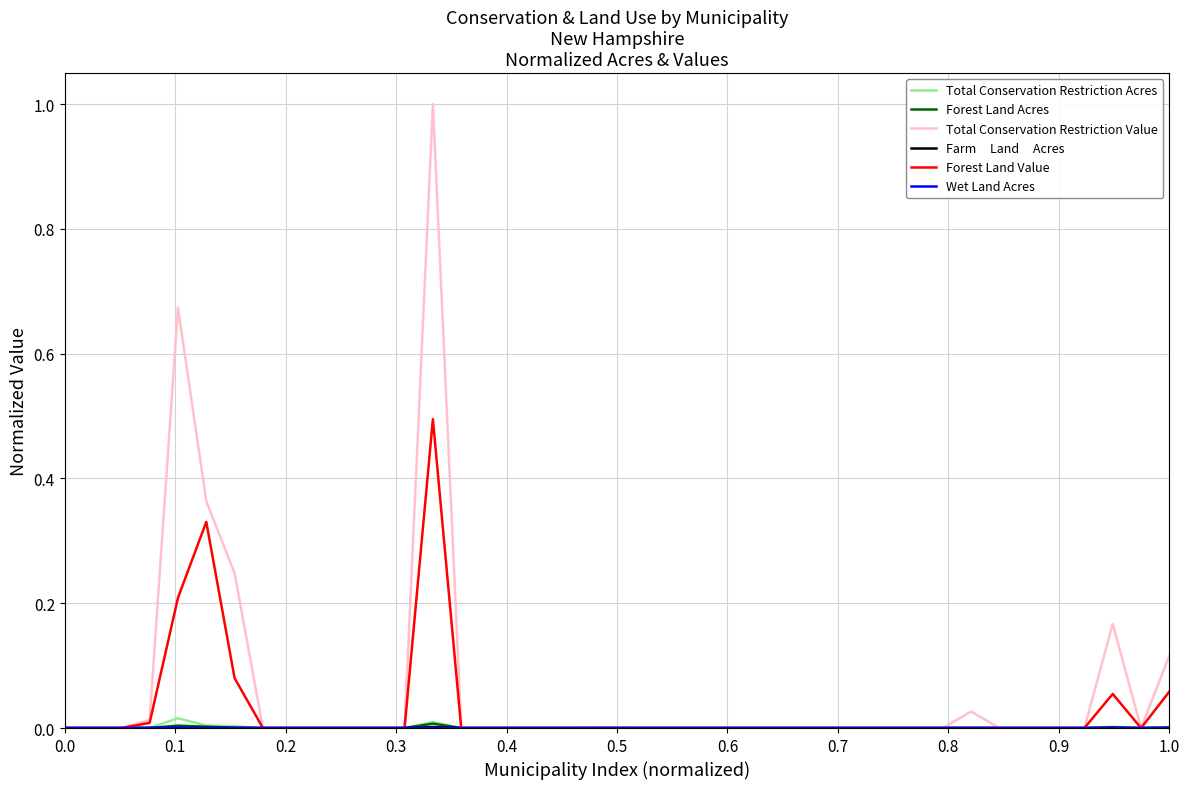

How many lines are shown in the chart?

6